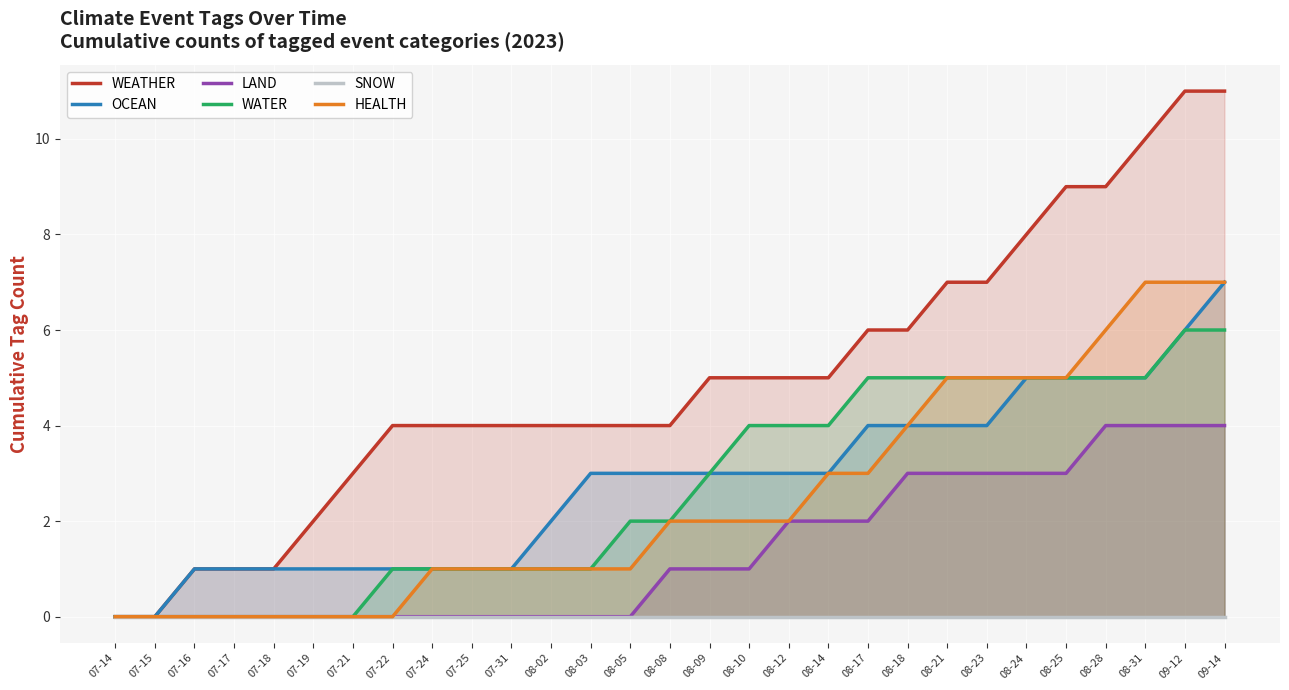

True or false: OCEAN and HEALTH cross at least once.

False